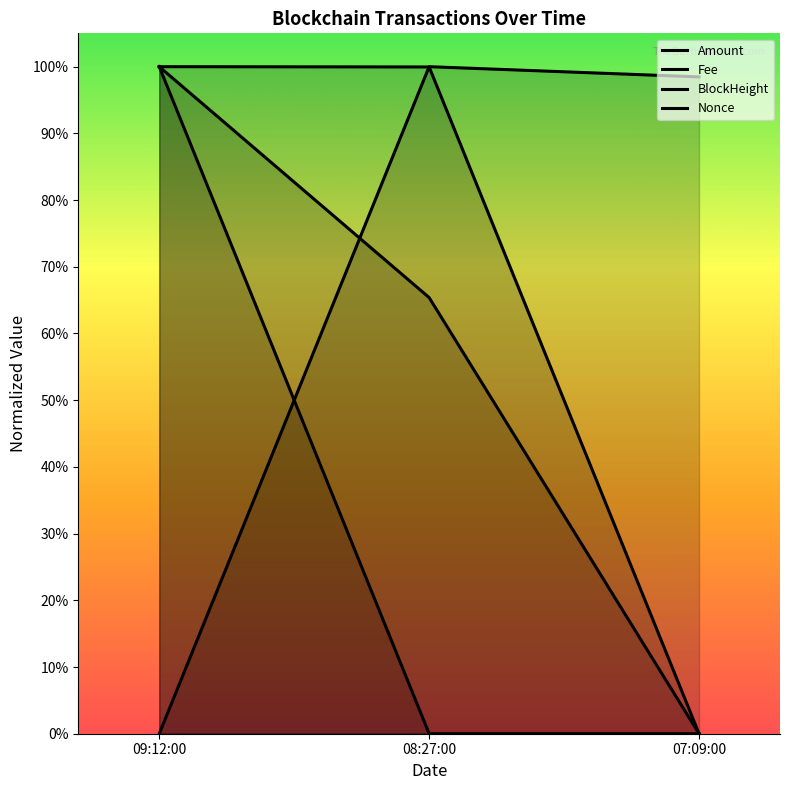

How many data points in Fee are above 0?

1